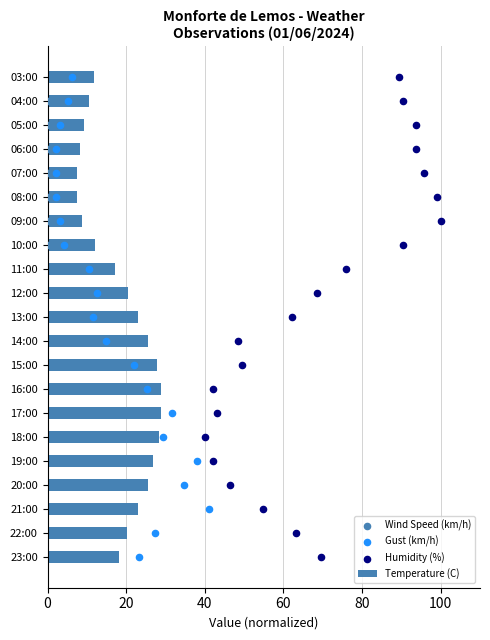

The Temperature (C) series shows 12.9 at 09:00. True or false?

False